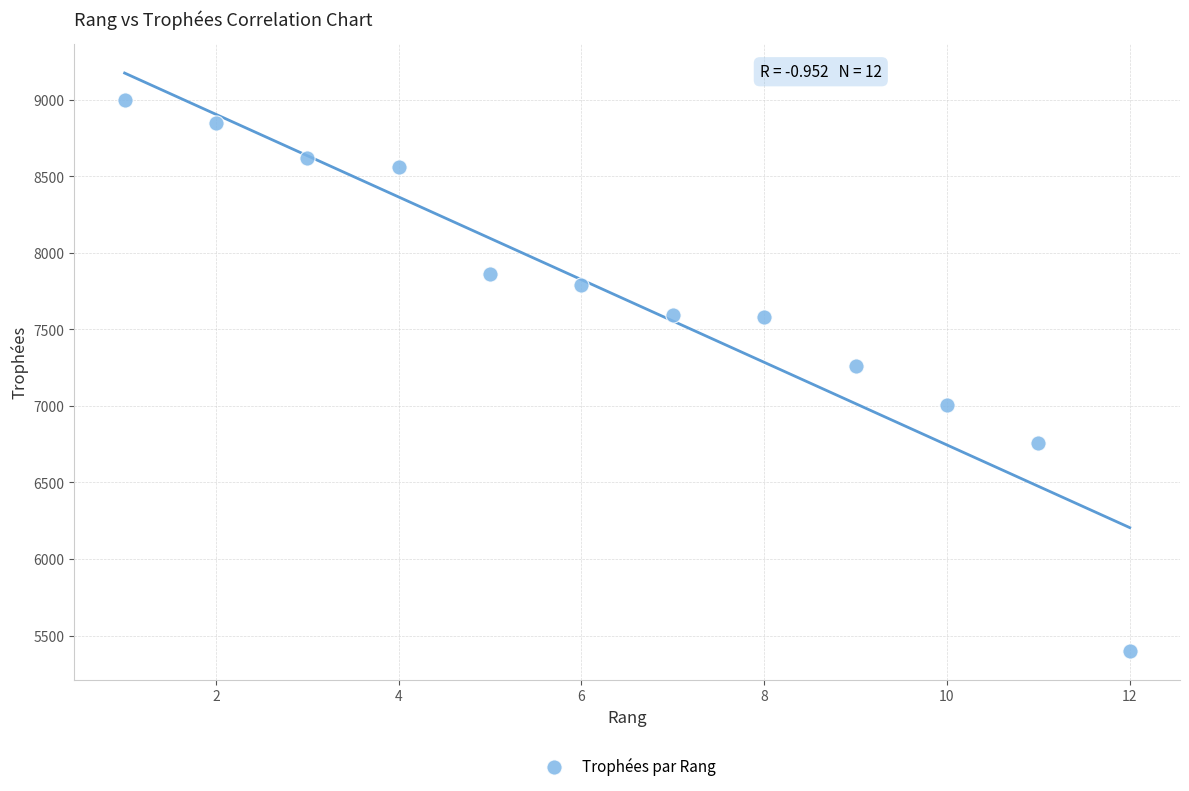

What is the range of X values (max minus min)?

11